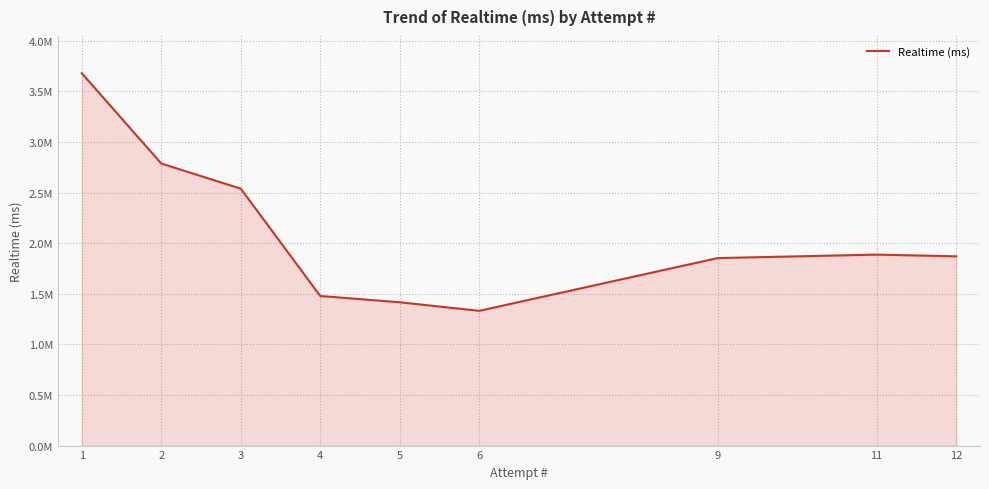

Is it true that the value at 12 is 931557?

False